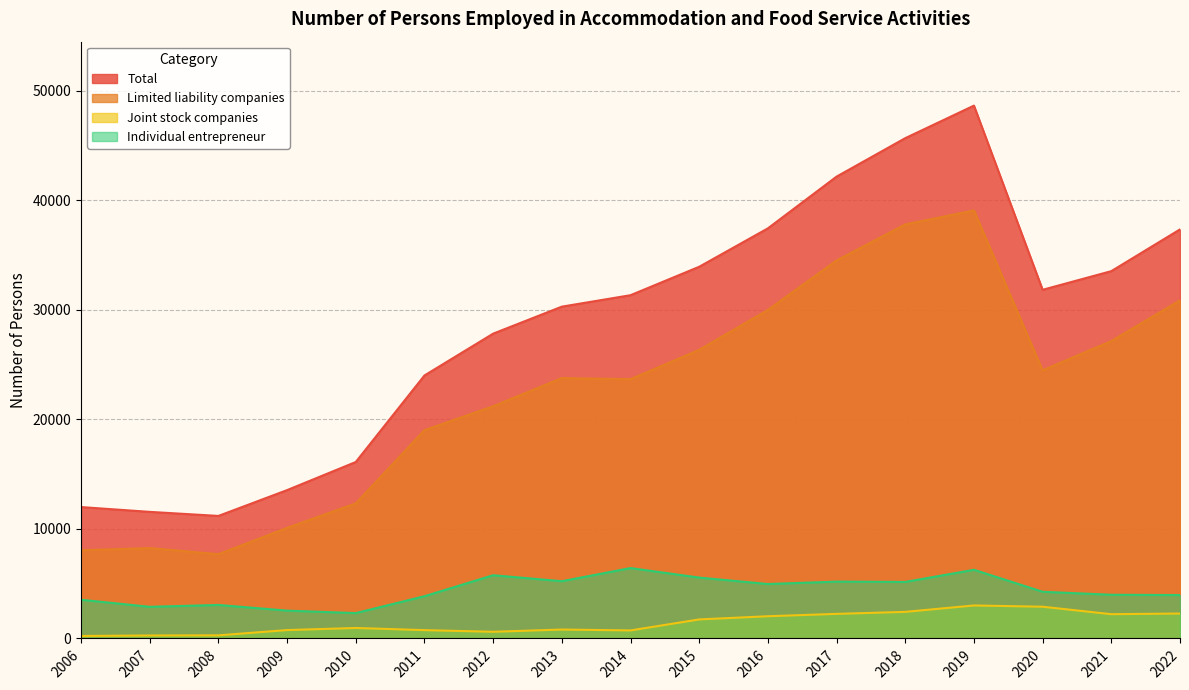

List the series in order of their peak value, highest first.

Total, Limited liability companies, Individual entrepreneur, Joint stock companies